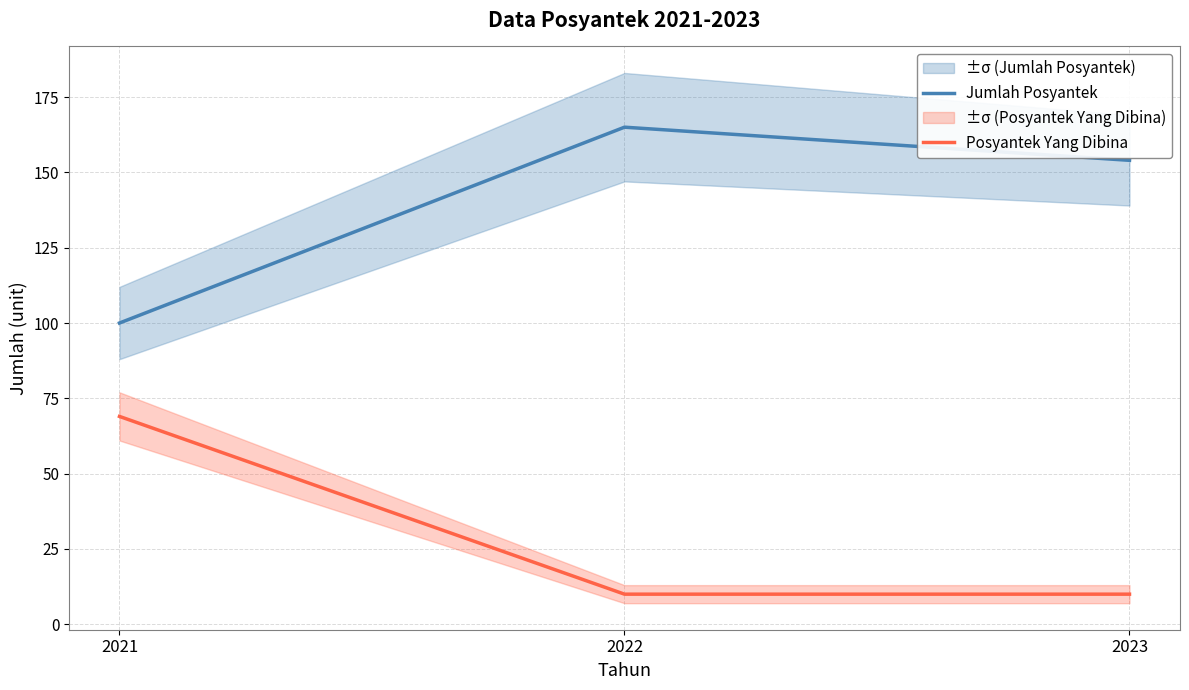

Which series has the widest spread of values?

Jumlah Posyantek